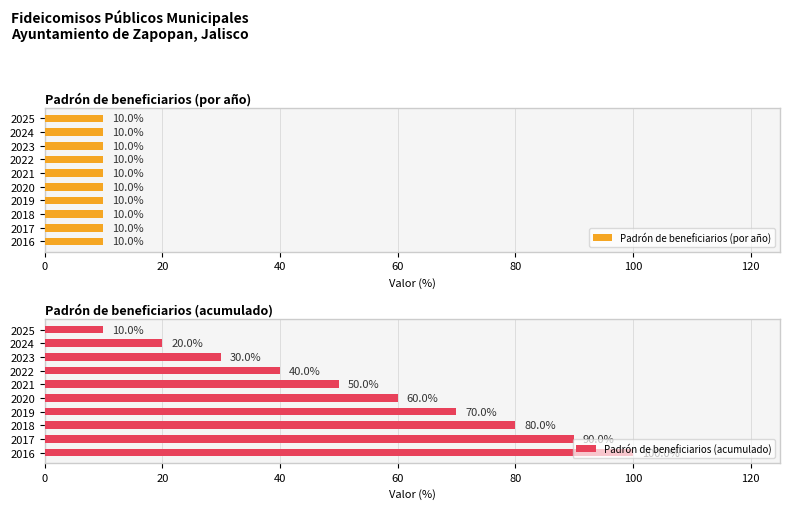

What is the difference between the maximum and minimum values in the Padrón de beneficiarios (acumulado) series?

90